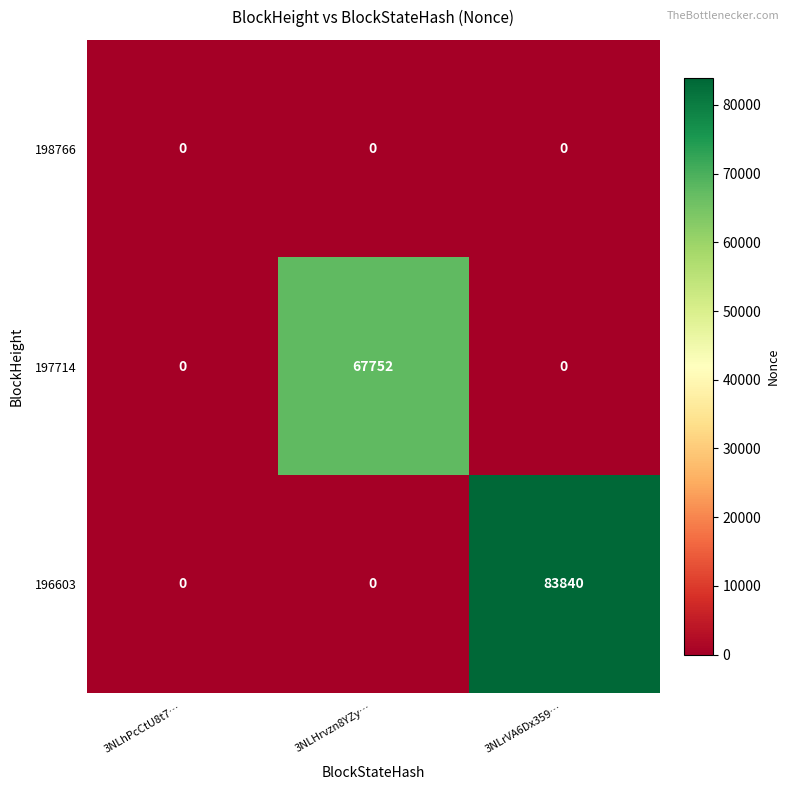

What is the total value across all series at 3NLrVA6Dx359…?

83840